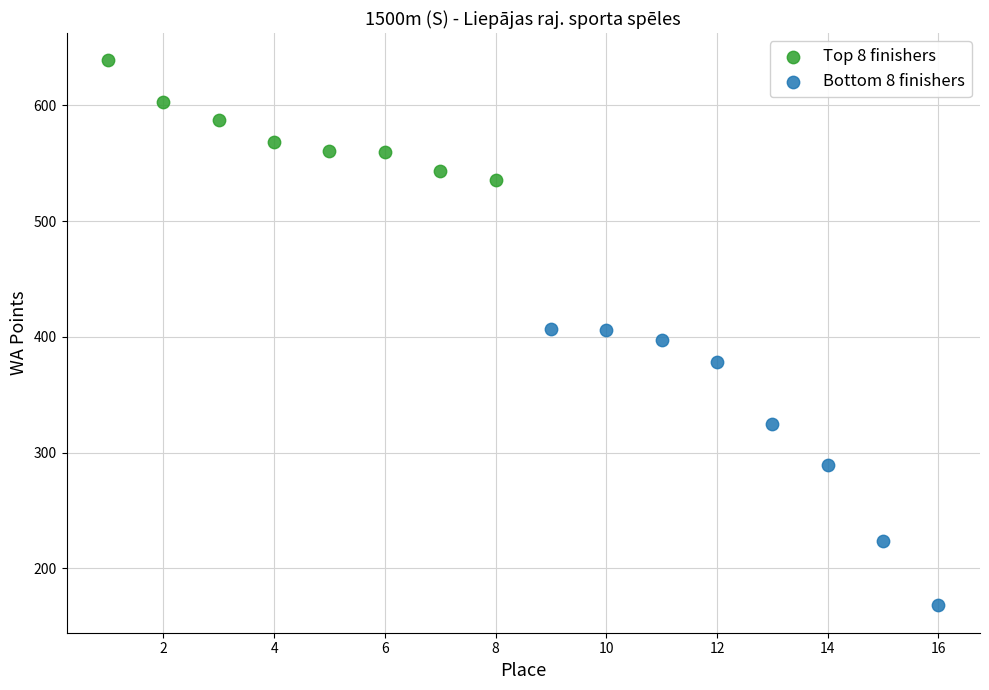

Which series reaches the maximum Y coordinate?

Top 8 finishers